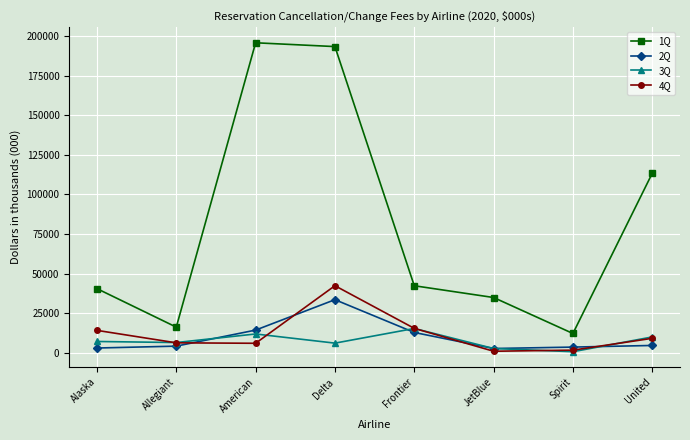

At which label does 3Q reach its peak?

Frontier